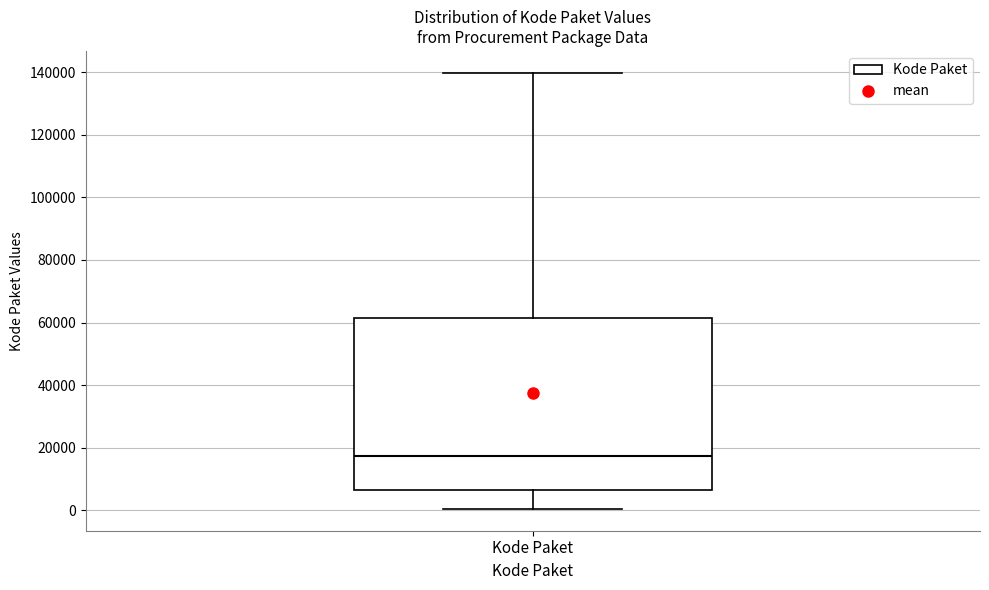

Transcribe this box plot: give where the median line is, the range the box spans, and where the two whiskers end, as read against the y-axis. The values are not printed on the chart, so give them approximately, as read against the axis.

median 18000, box 6000 to 62000, whiskers 0 to 140000